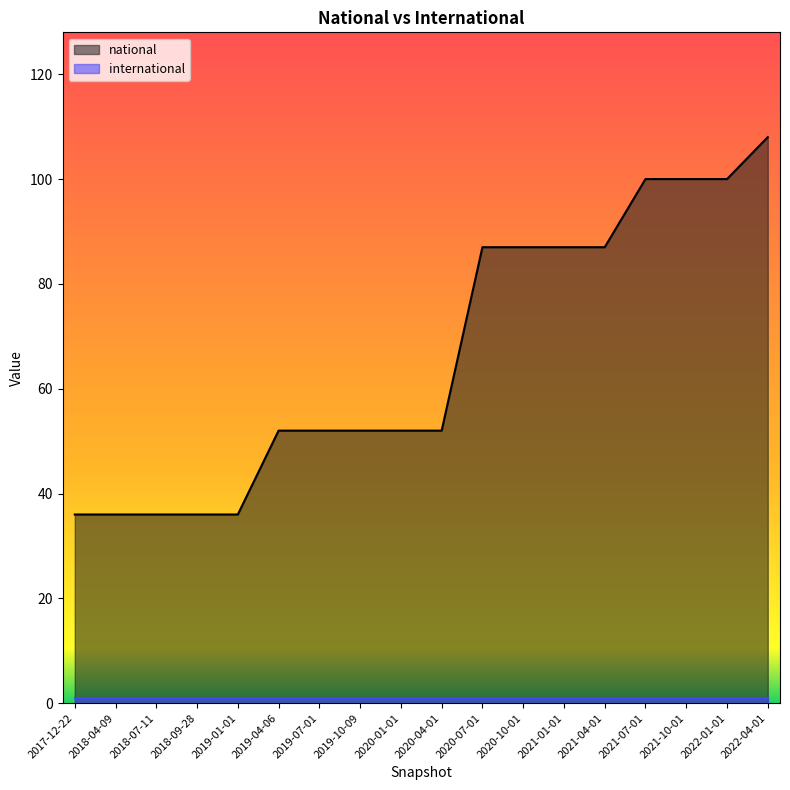

What is the label of the 2nd point from the left?

2018-04-09